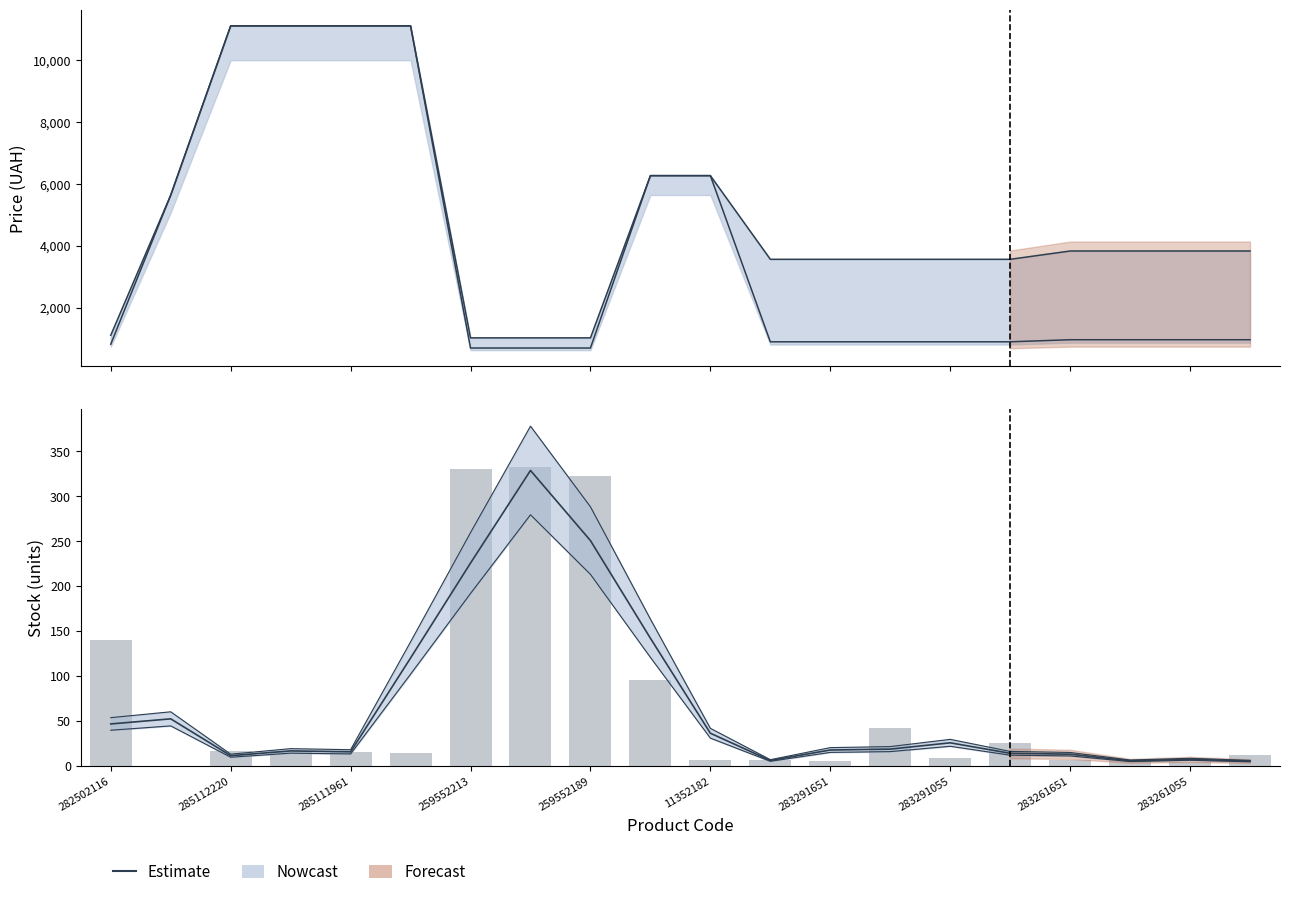

At how many categories does at least one series exceed 8266?

4